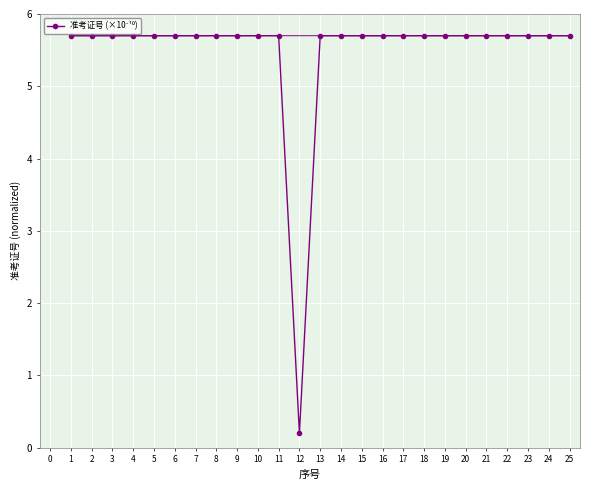

The value at 9 is 5.7. True or false?

True